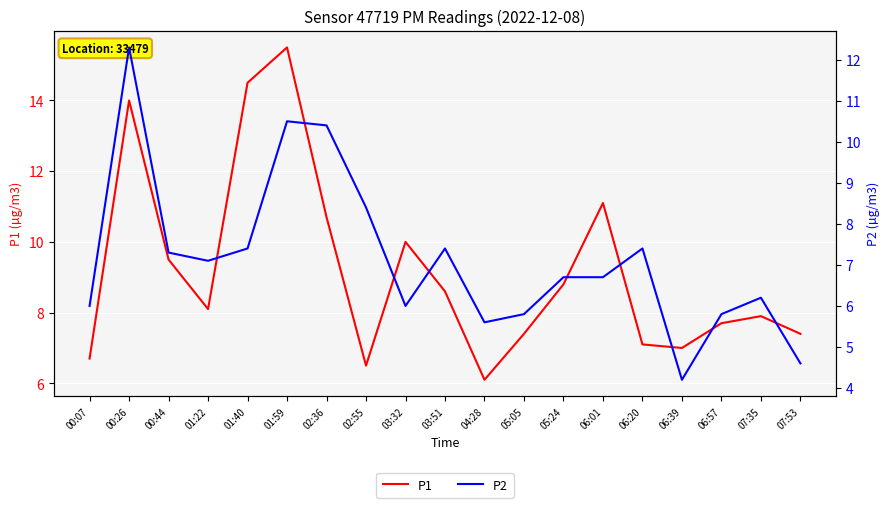

What is the difference between the maximum and second lowest values in the P2 series?

7.7